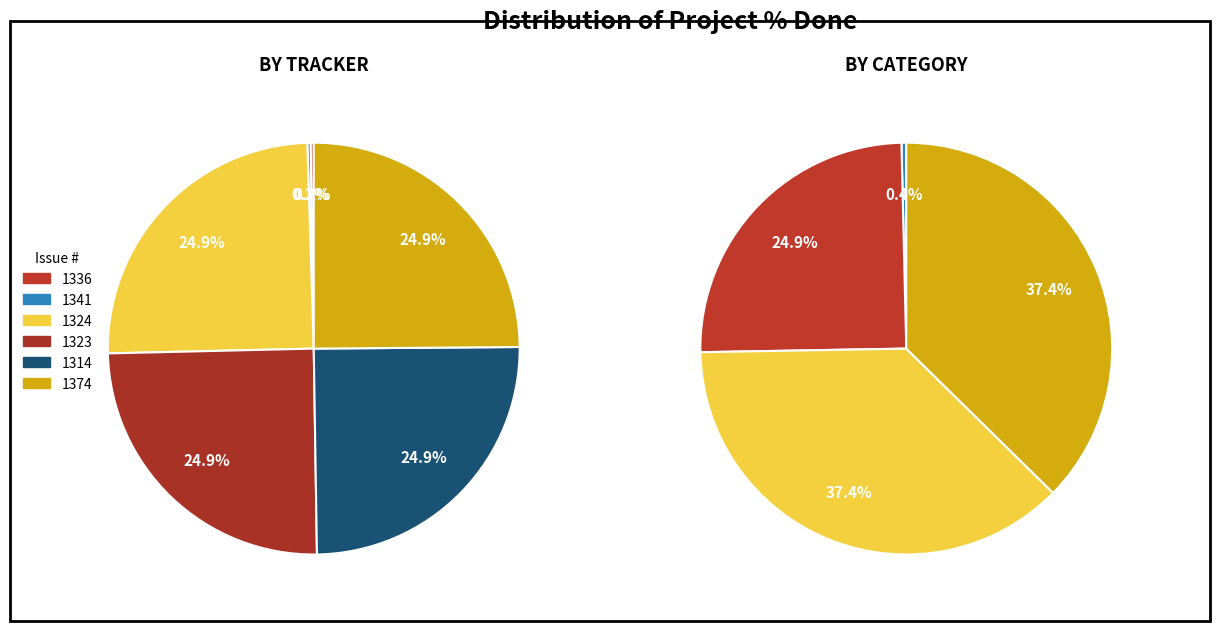

Which slice is the largest?

1324